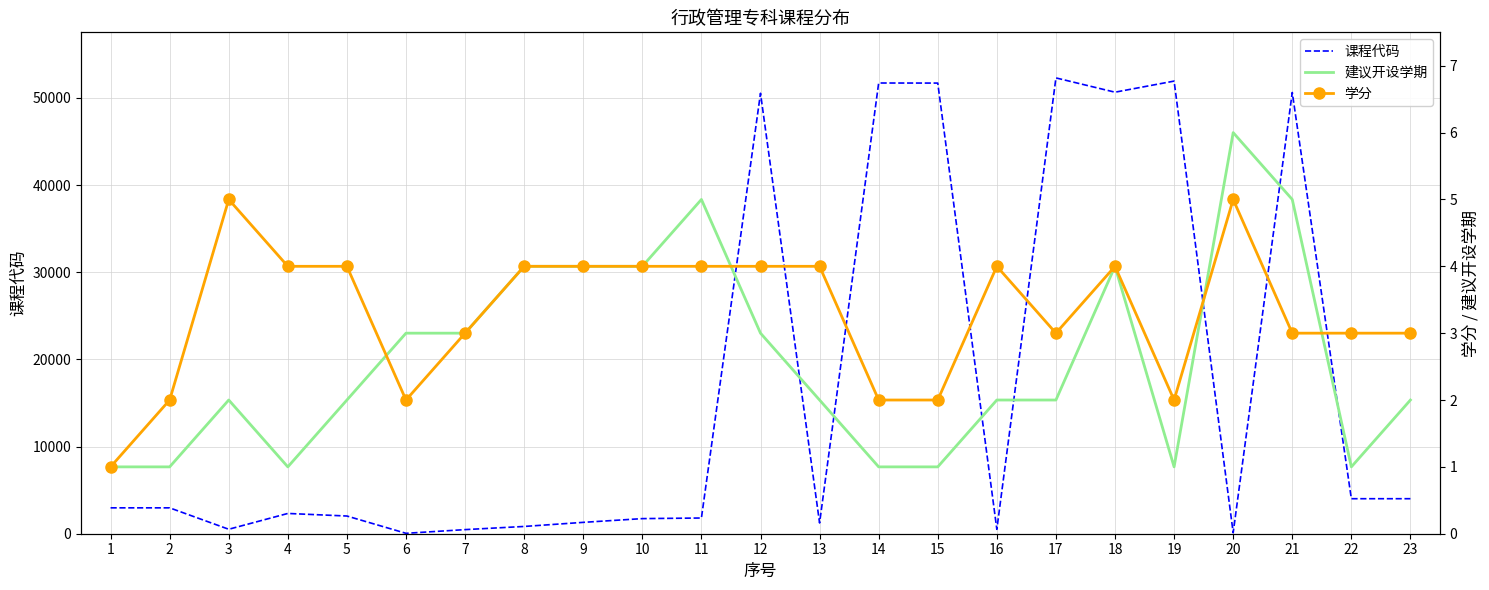

Rank the series at 18 from lowest to highest value.

建议开设学期, 学分, 课程代码